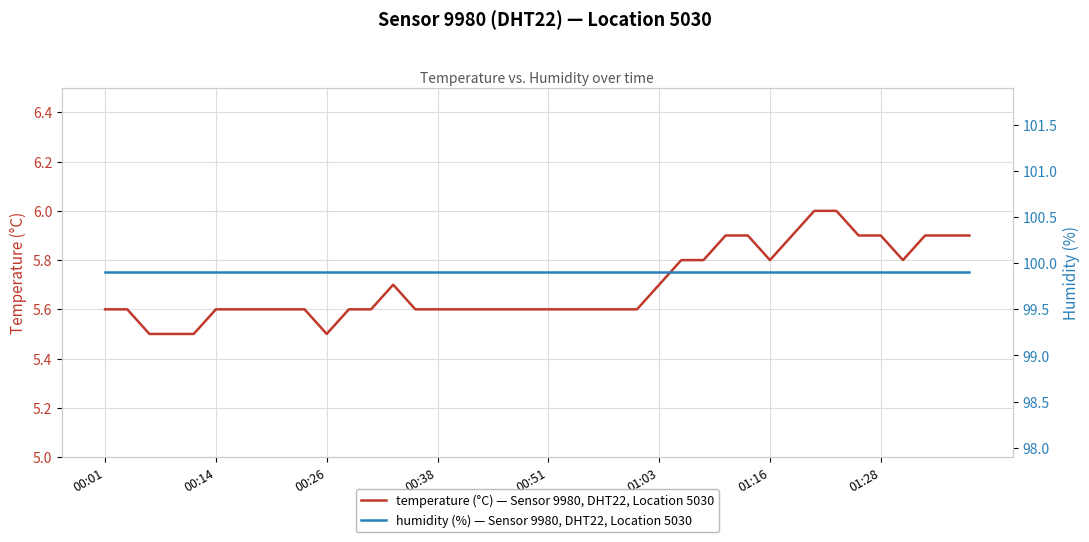

Which series has the largest total across all categories?

humidity (%) — Sensor 9980, DHT22, Location 5030